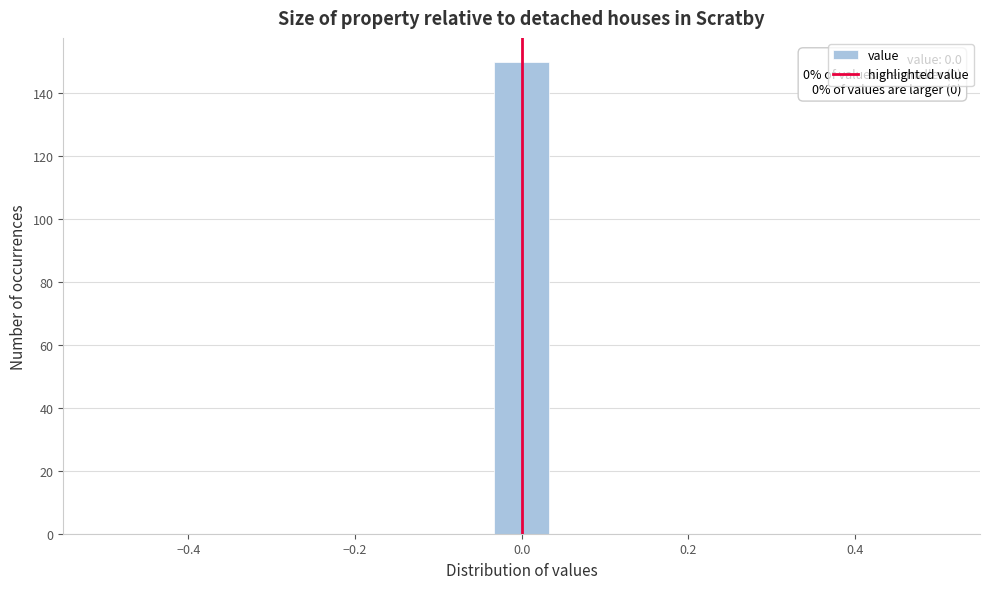

Read against the x-axis, roughly where is the centre of the tallest bar?

0.00